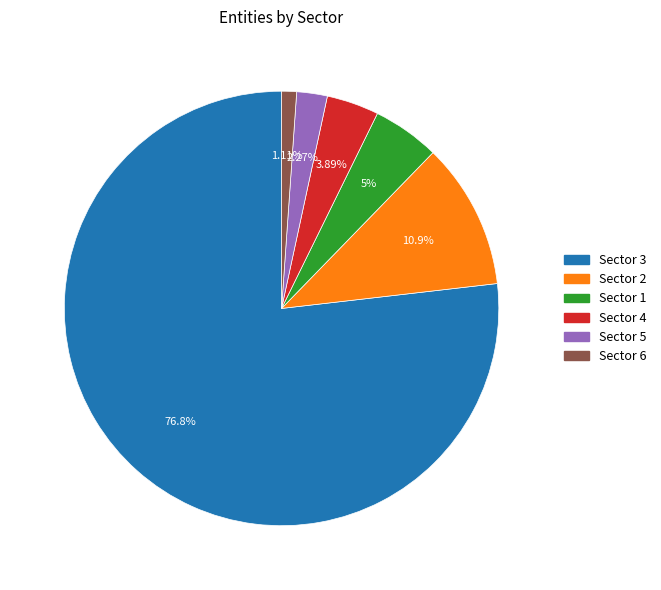

What is the majority slice?

Sector 3